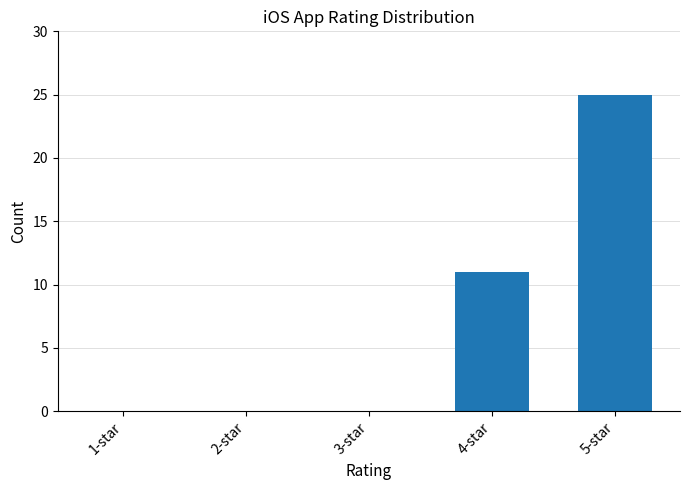

Reading left to right, list all the values displayed in this chart.

1-star=0	2-star=0	3-star=0	4-star=11	5-star=25